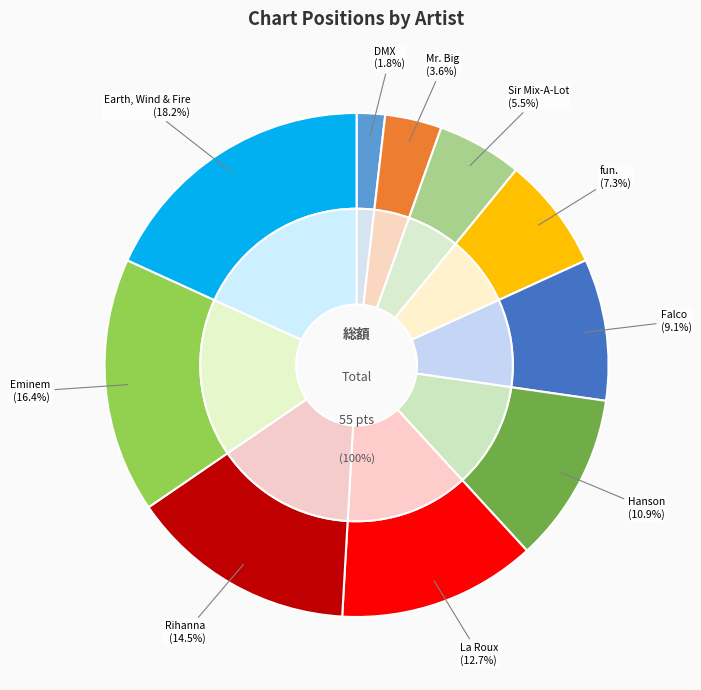

Is the sum of Hanson and Rihanna greater than half?

No